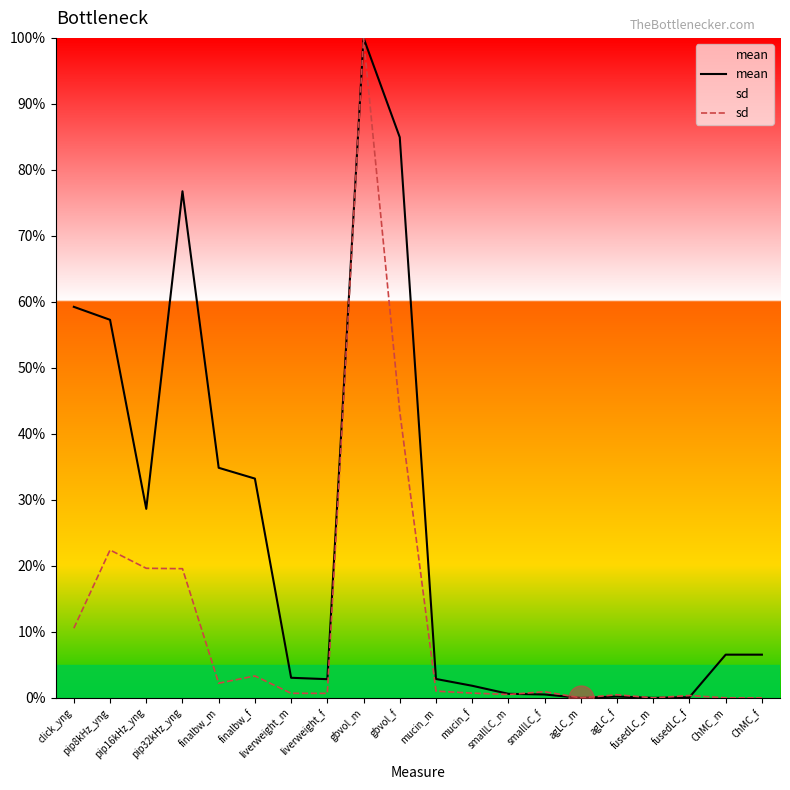

How many lines are shown in the chart?

2